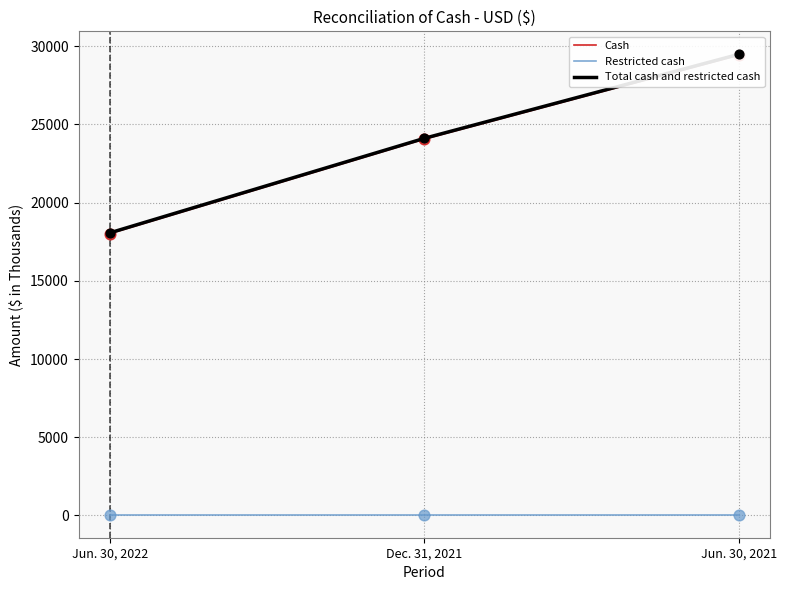

Which series has the largest total across all categories?

Total cash and restricted cash